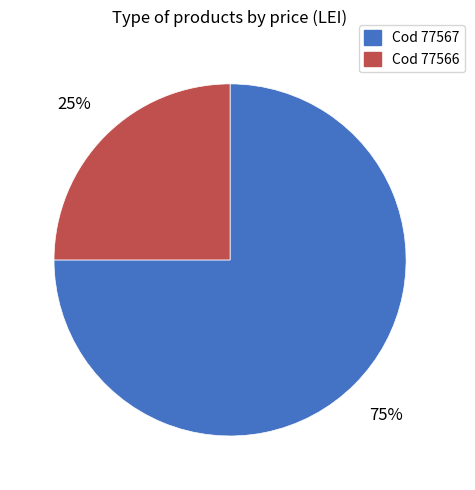

To the nearest percent, what is the average slice percentage?

50%